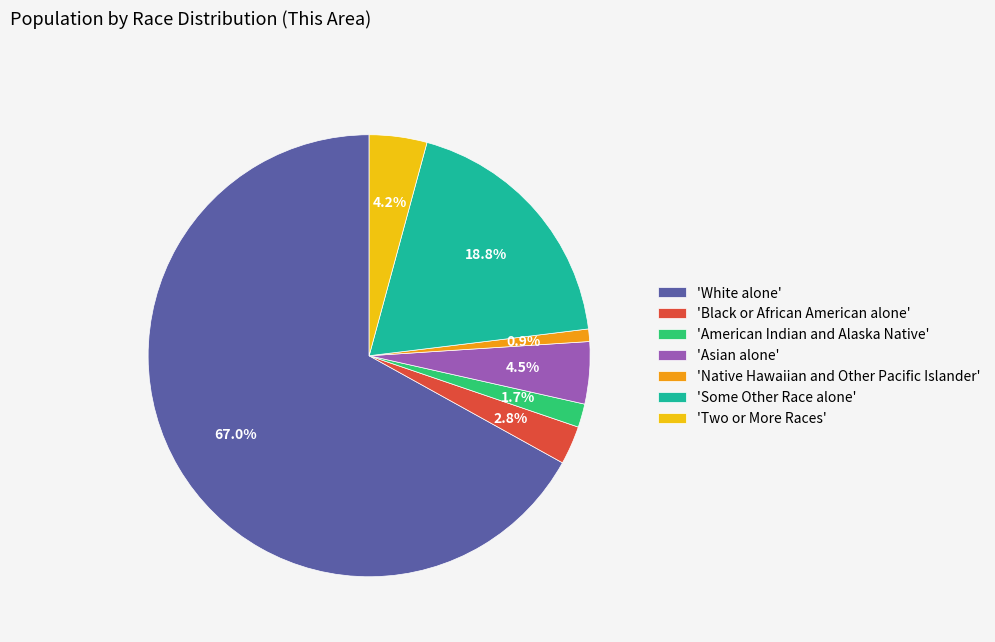

Which slice is the smallest?

'Native Hawaiian and Other Pacific Islander'